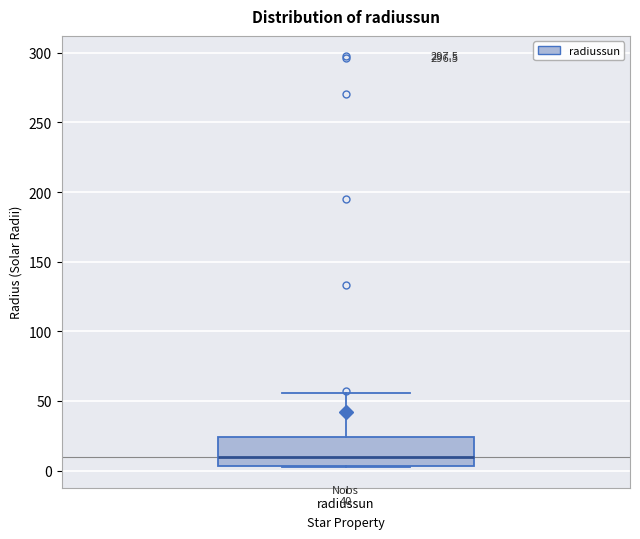

Where does the upper whisker of the box for radiussun end on the y-axis? The values are not printed on the chart, so give them approximately, as read against the axis.

55